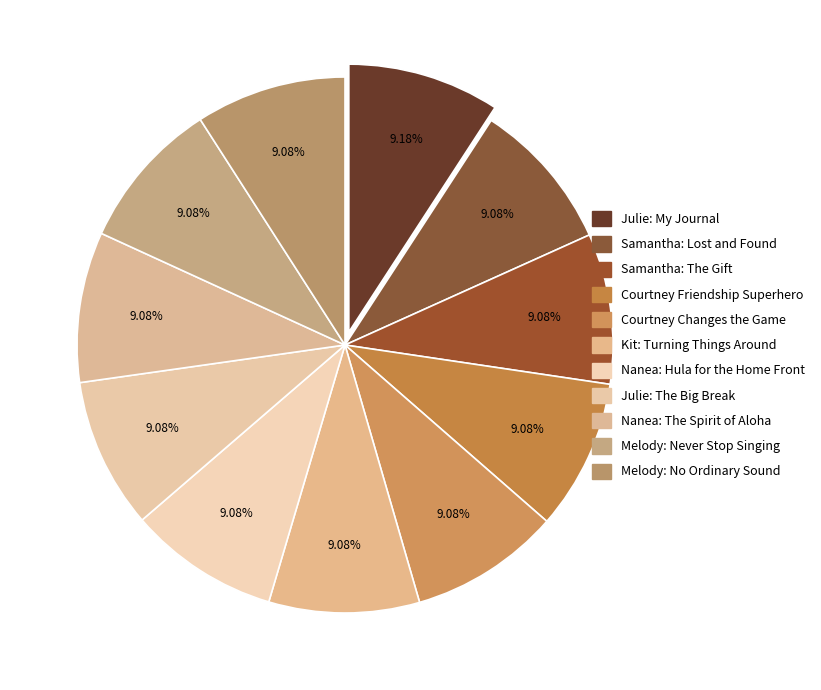

To the nearest percent, what is the combined percentage of Nanea: The Spirit of Aloha and Julie: My Journal?

18%